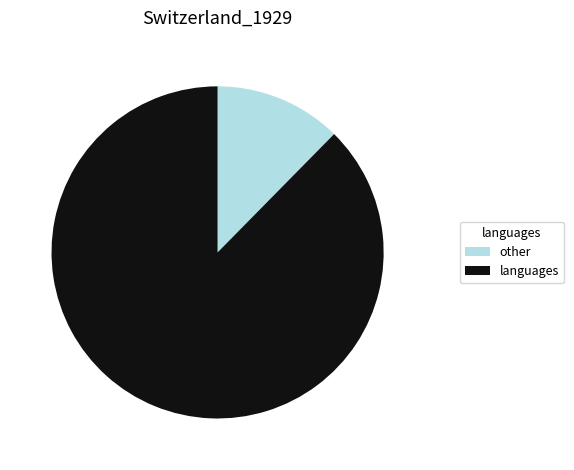

Is there a majority slice in this chart?

Yes